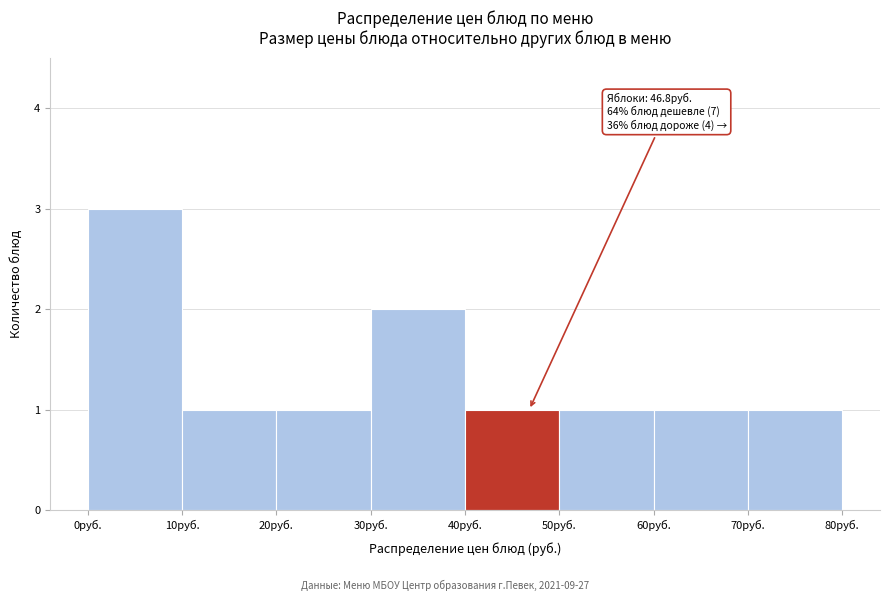

Over which range of the x-axis is the bar tallest?

0 to 10